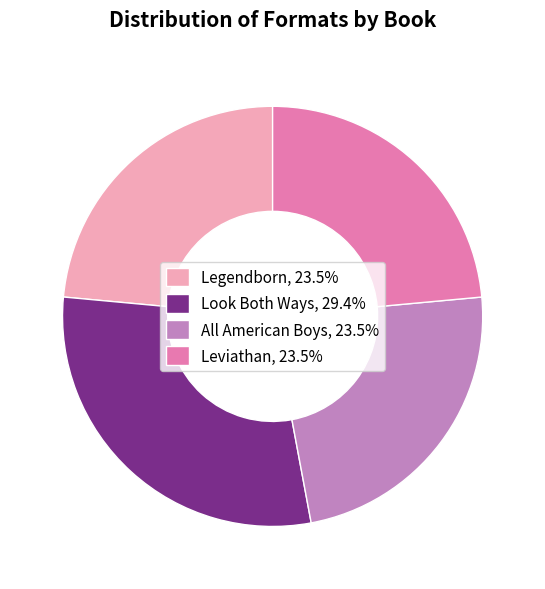

Is it true that Leviathan is 9% of the pie?

False